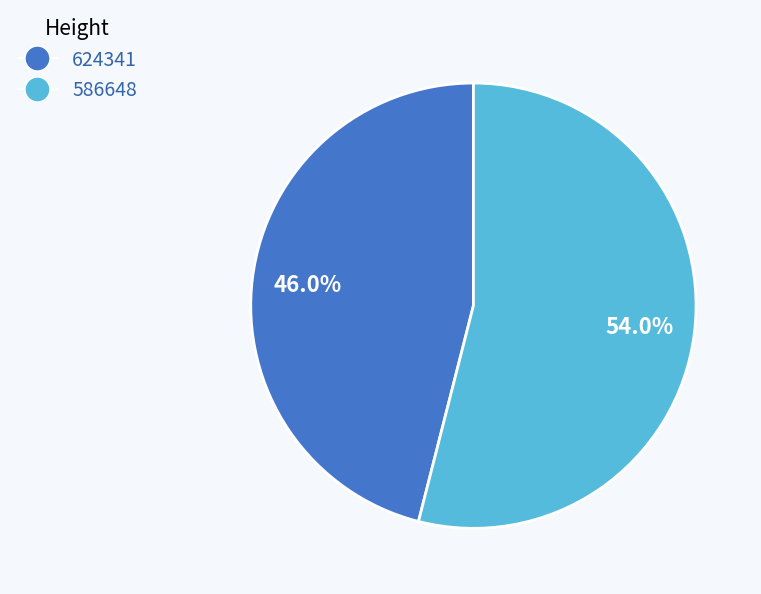

To the nearest percent, what percentage of the pie is 586648?

54%